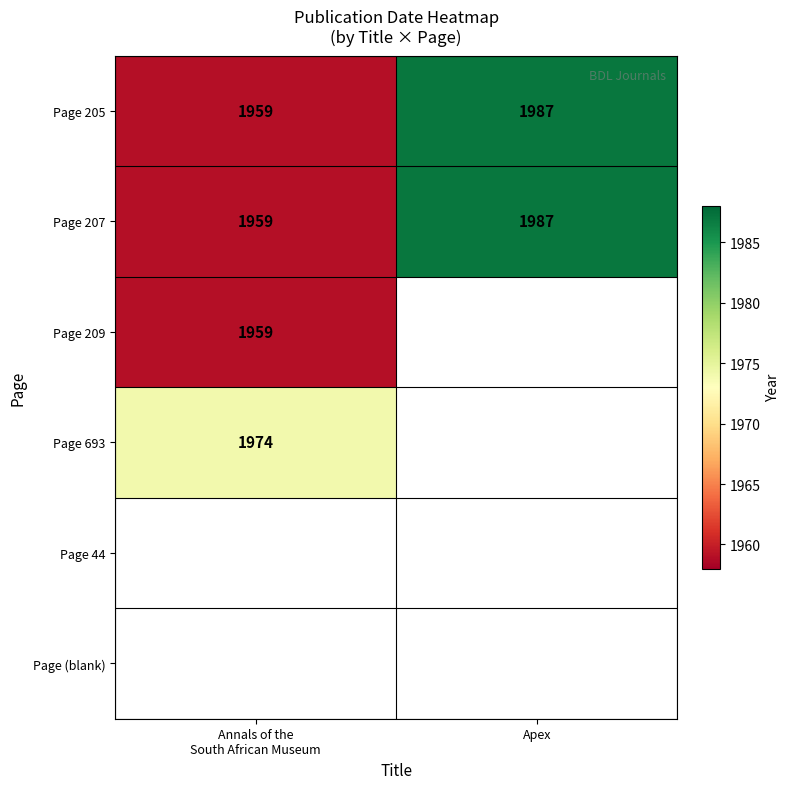

At which category does the chart reach its peak across all series?

Apex